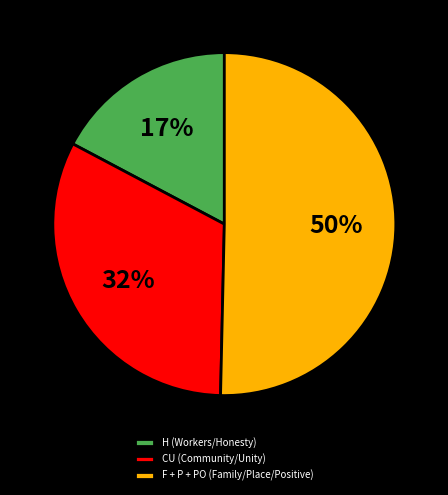

Does H (Workers/Honesty) represent more than half of the total?

No